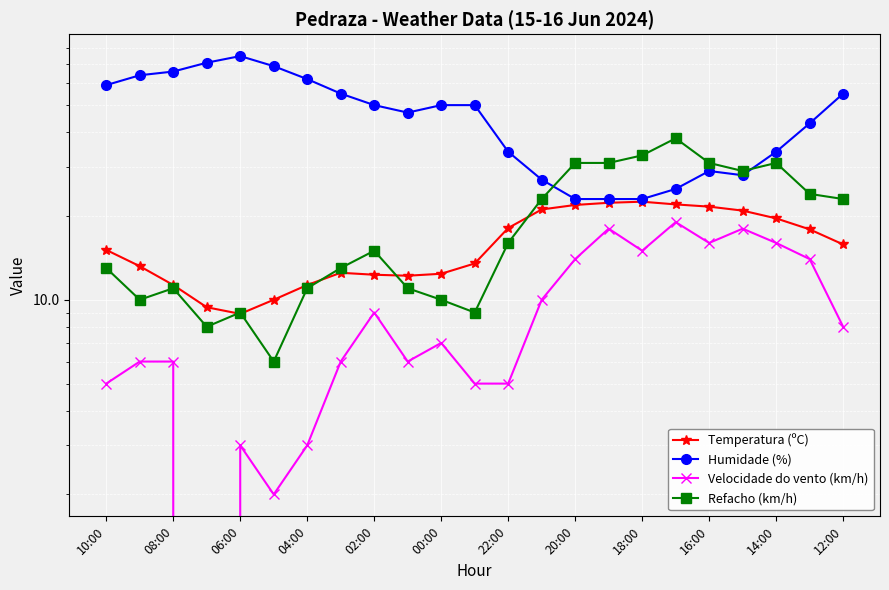

What position from the right is 17?

6